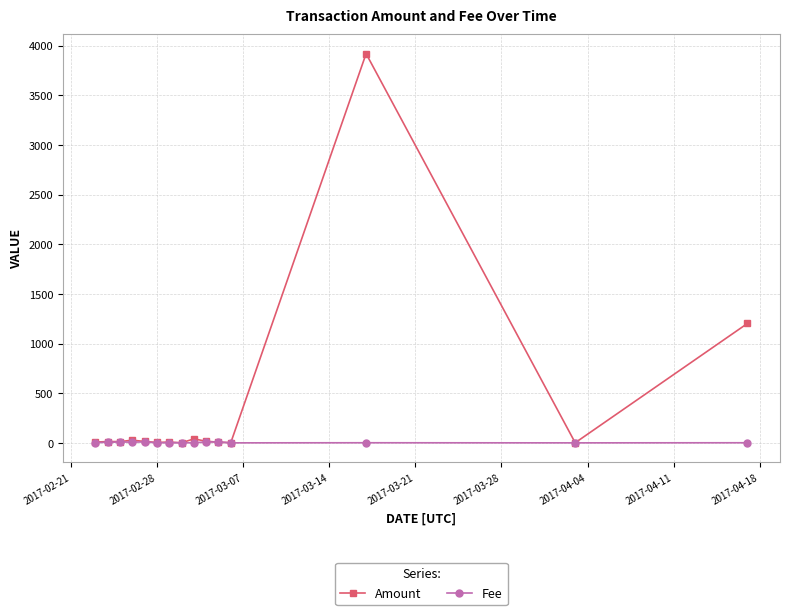

True or false: Fee has more than 0 points higher than both neighbors.

True